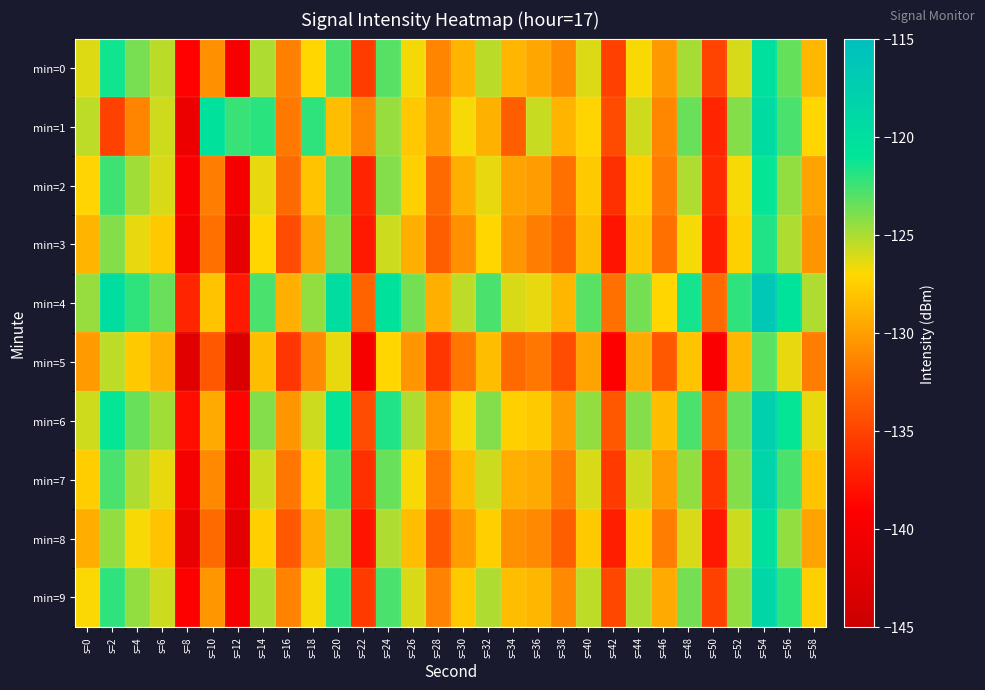

What is the total value across all series at s=44?

-1264.1